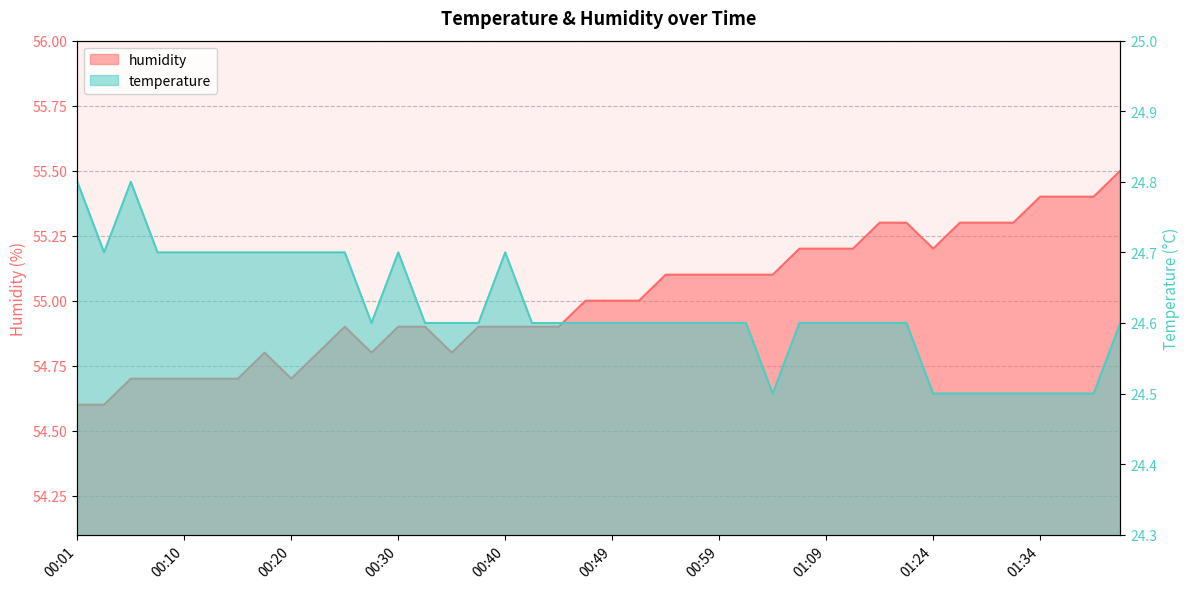

What are all the series names shown in the legend?

temperature, humidity